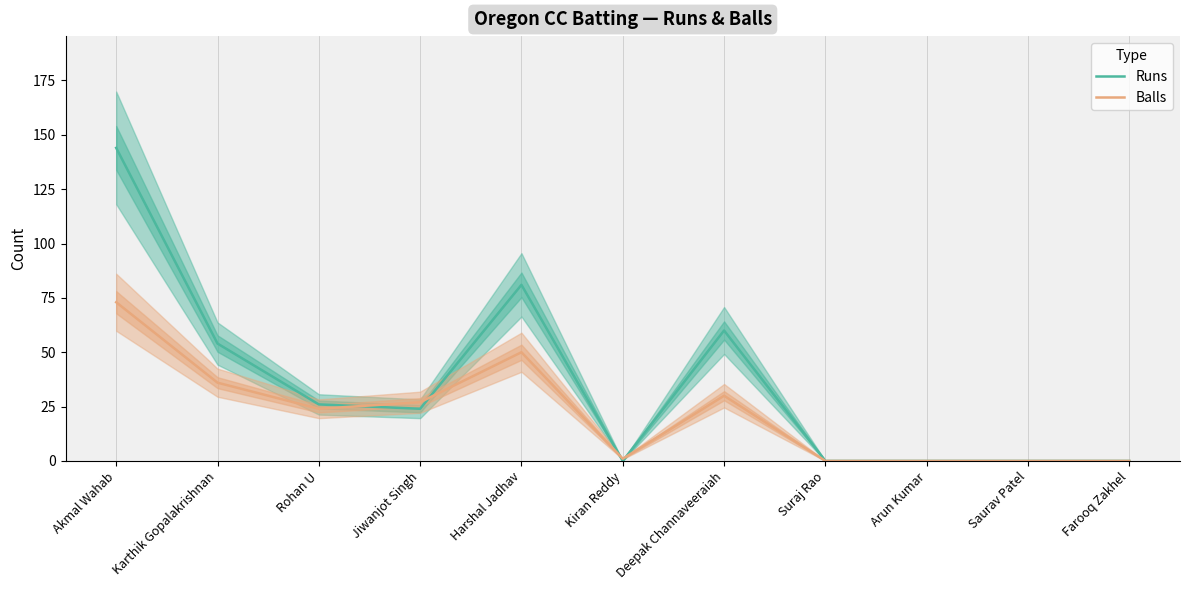

List the series in order of their overall mean, lowest first.

Balls, Runs